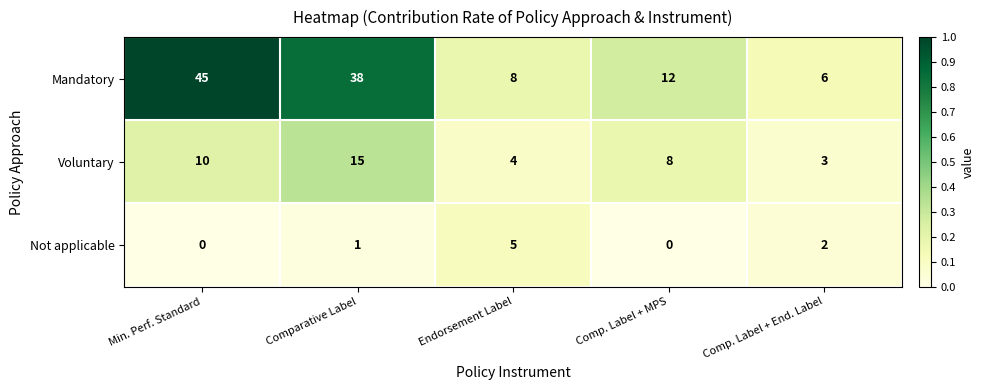

The Not applicable series shows 0 at Min. Perf. Standard. True or false?

True